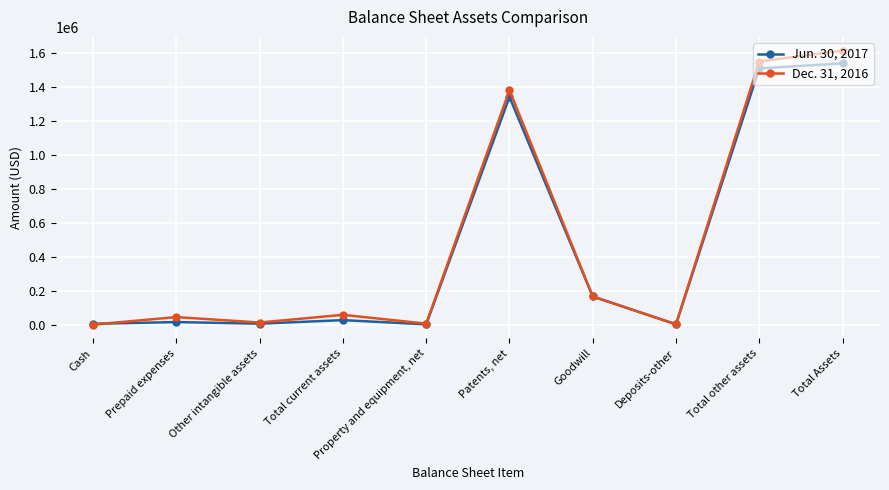

What is the difference between the maximum and minimum values in the Dec. 31, 2016 series?

1612021